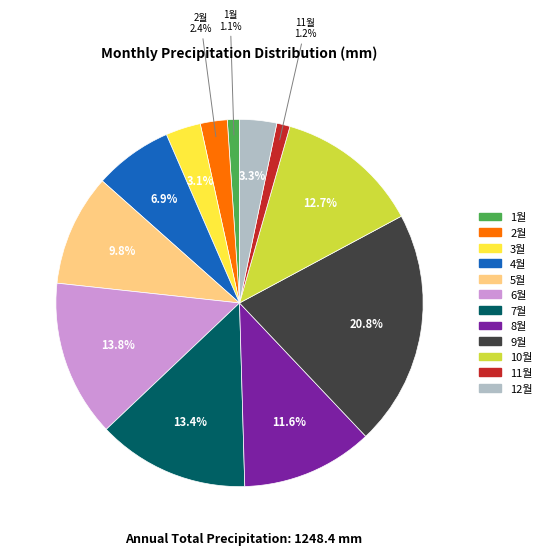

True or false: 4월 accounts for 7% of the total.

True